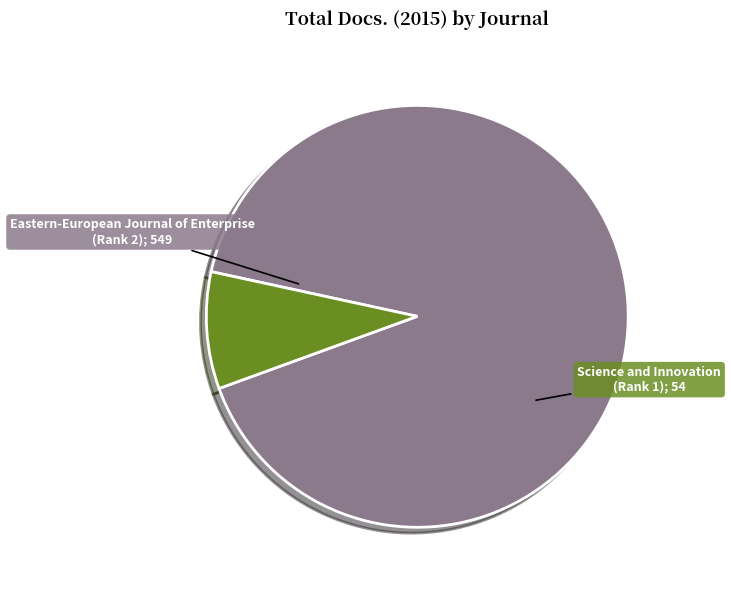

Is there a majority slice in this chart?

Yes